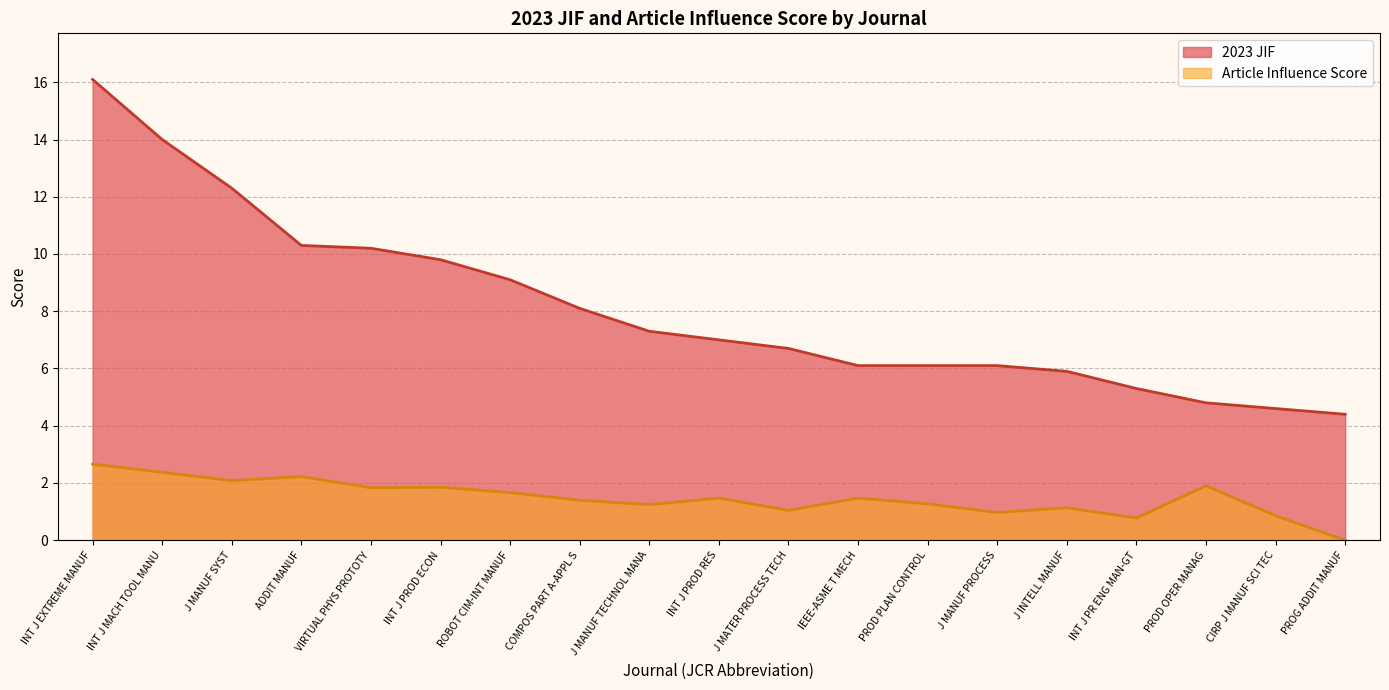

List the series in order of their peak value, lowest first.

Article Influence Score, 2023 JIF